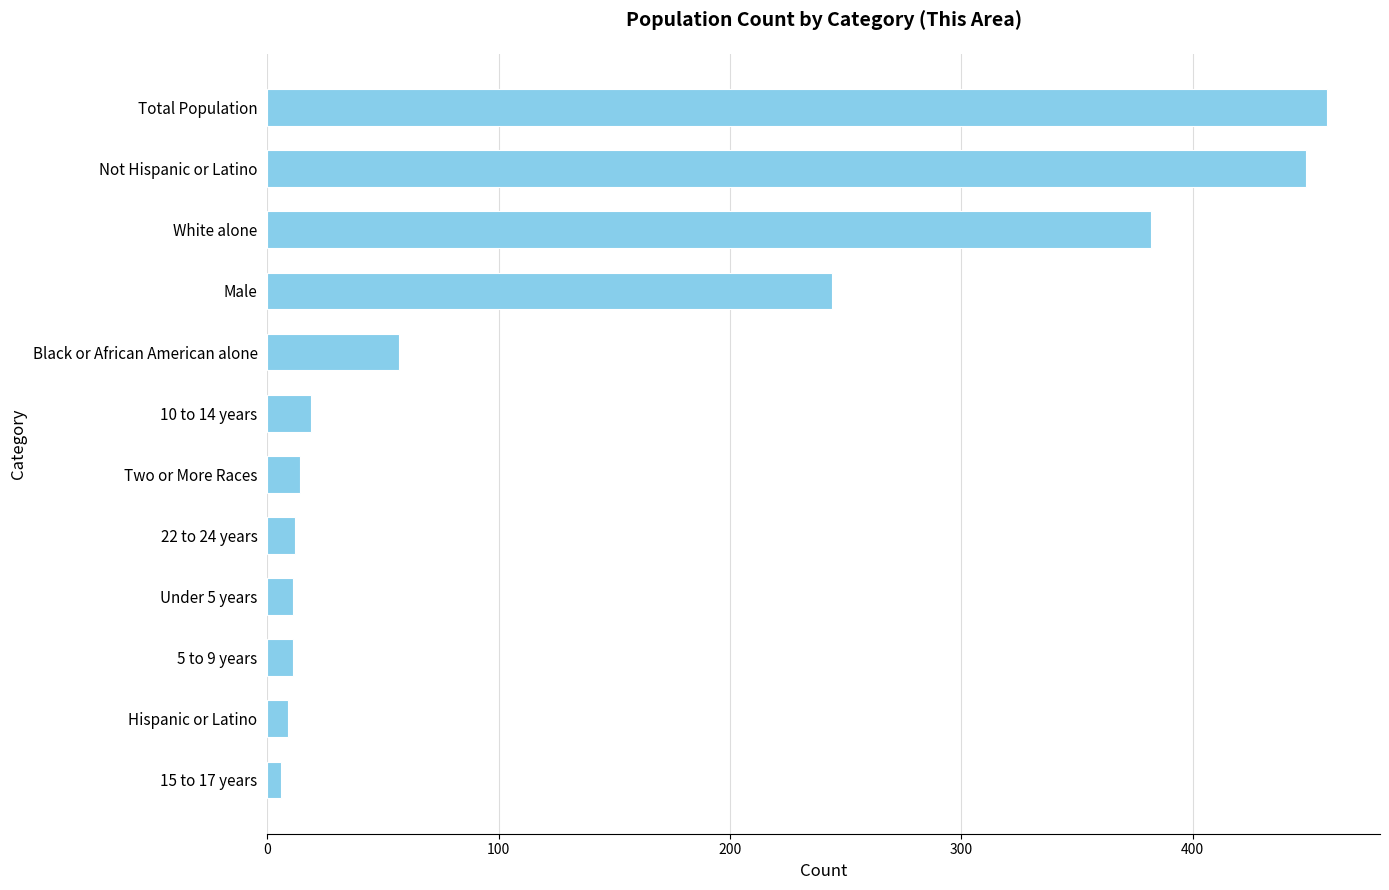

What is the difference between the maximum and minimum values?

452